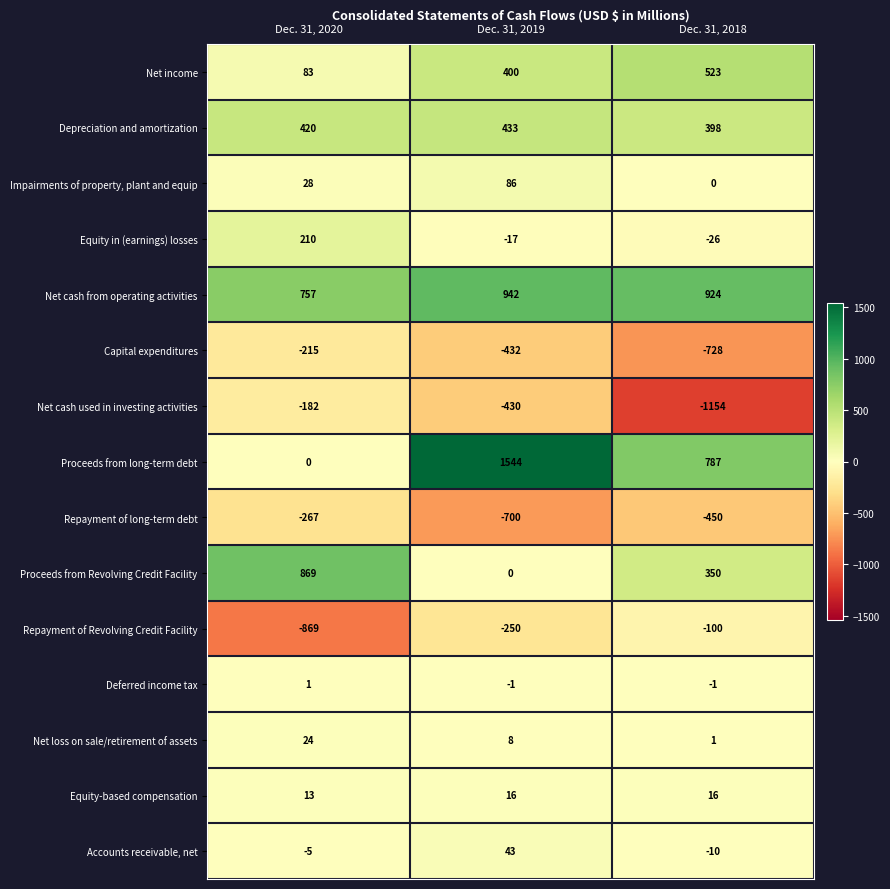

What is the maximum value for Equity in (earnings) losses?

210